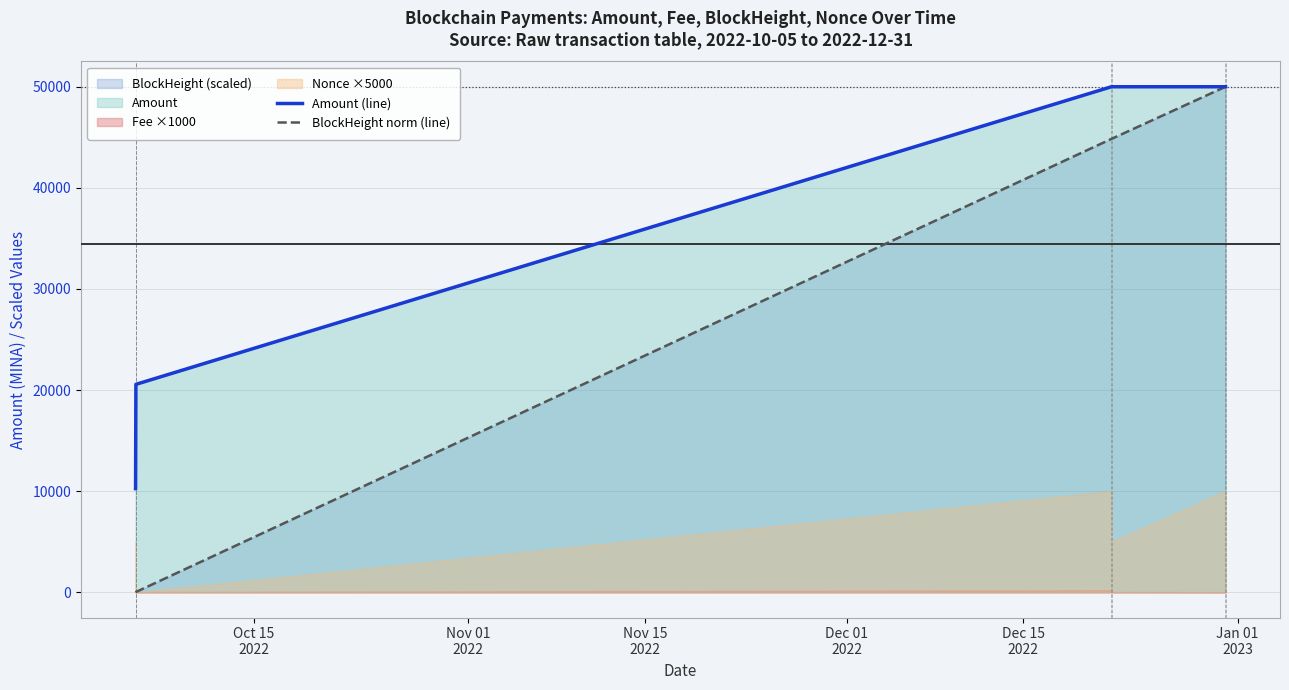

At how many categories does at least one series exceed 5600?

7